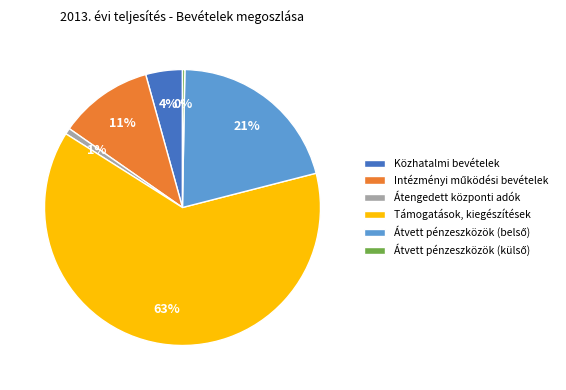

To the nearest percent, what portion does Támogatások, kiegészítések represent?

63%